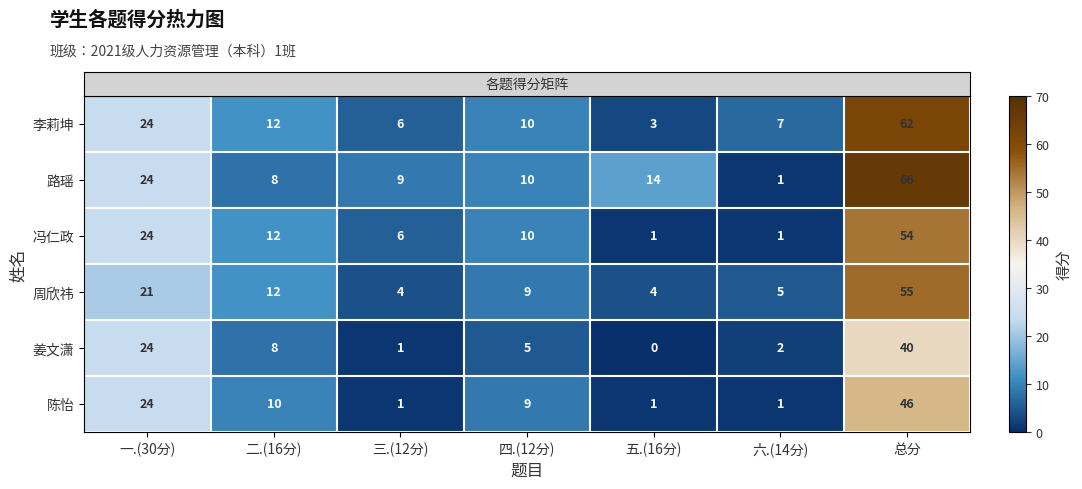

List the series in order of their peak value, highest first.

路瑶, 李莉坤, 周欣祎, 冯仁政, 陈怡, 姜文潇